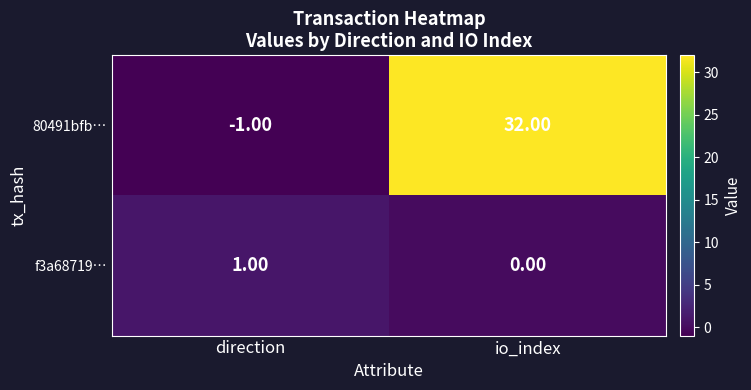

Rank the series by their average value, from lowest to highest.

f3a68719…, 80491bfb…